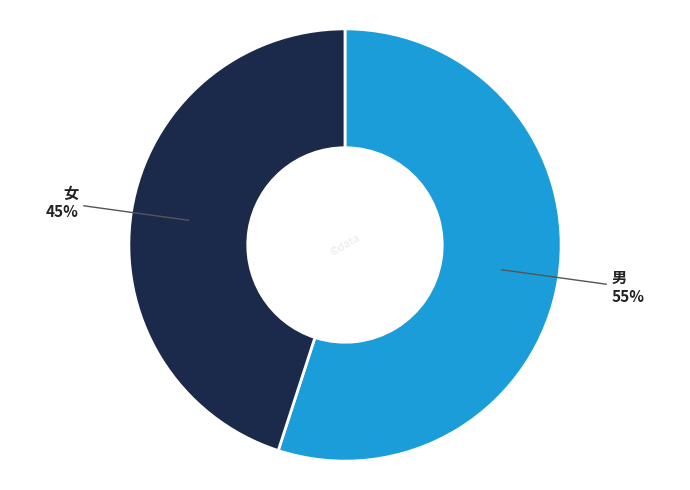

Is there a majority slice in this chart?

Yes